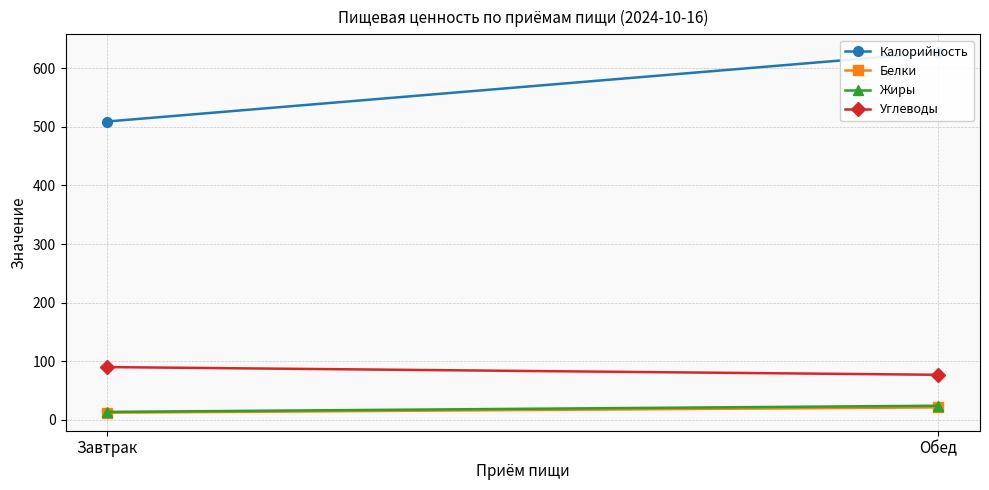

At which label does Белки first exceed 21?

Обед